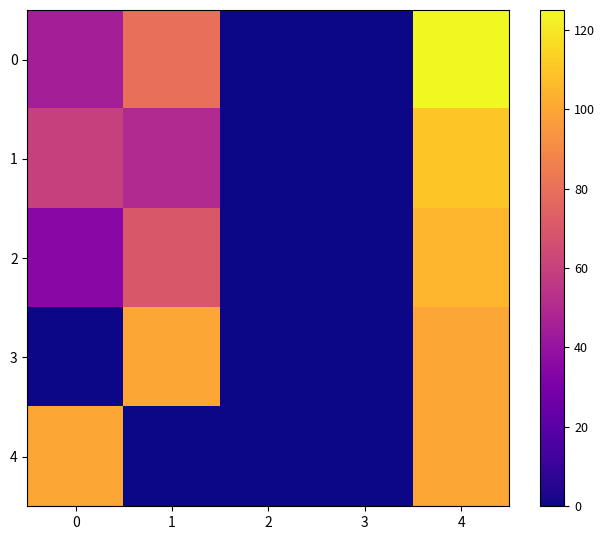

Rank the series at 2 from lowest to highest value.

0, 1, 2, 3, 4